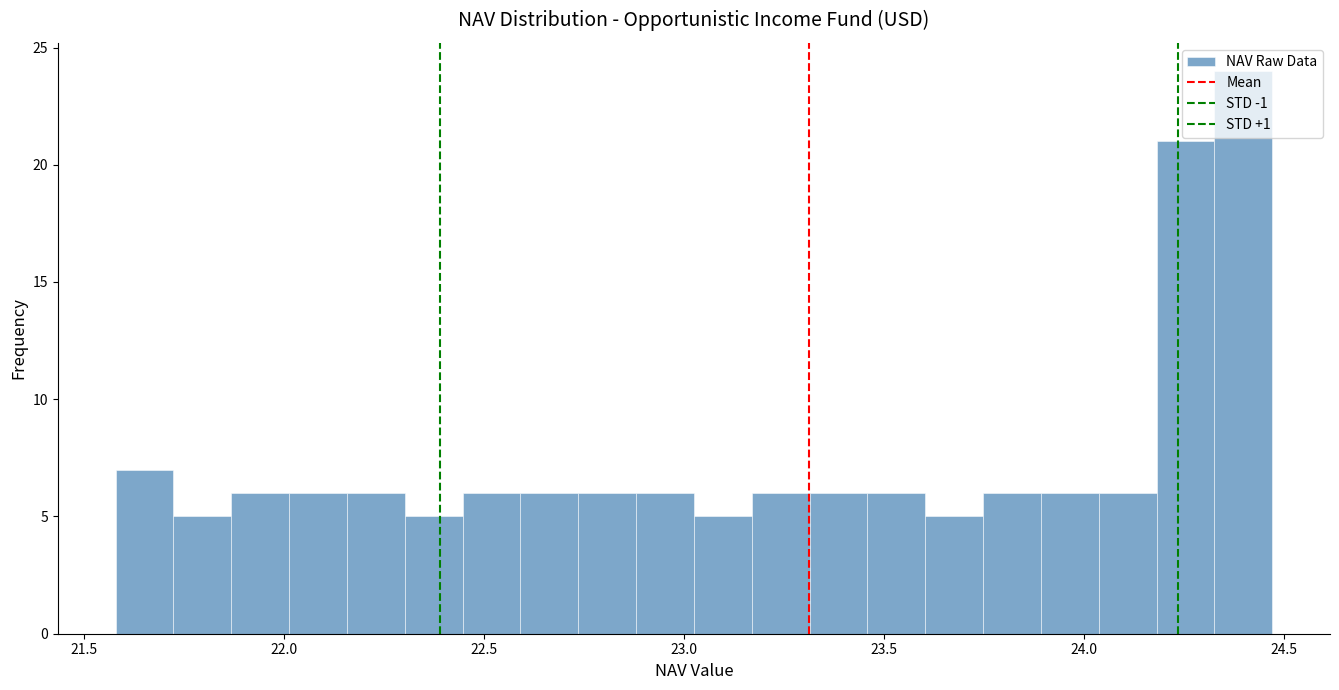

Read against the x-axis, roughly where is the centre of the tallest bar?

24.40